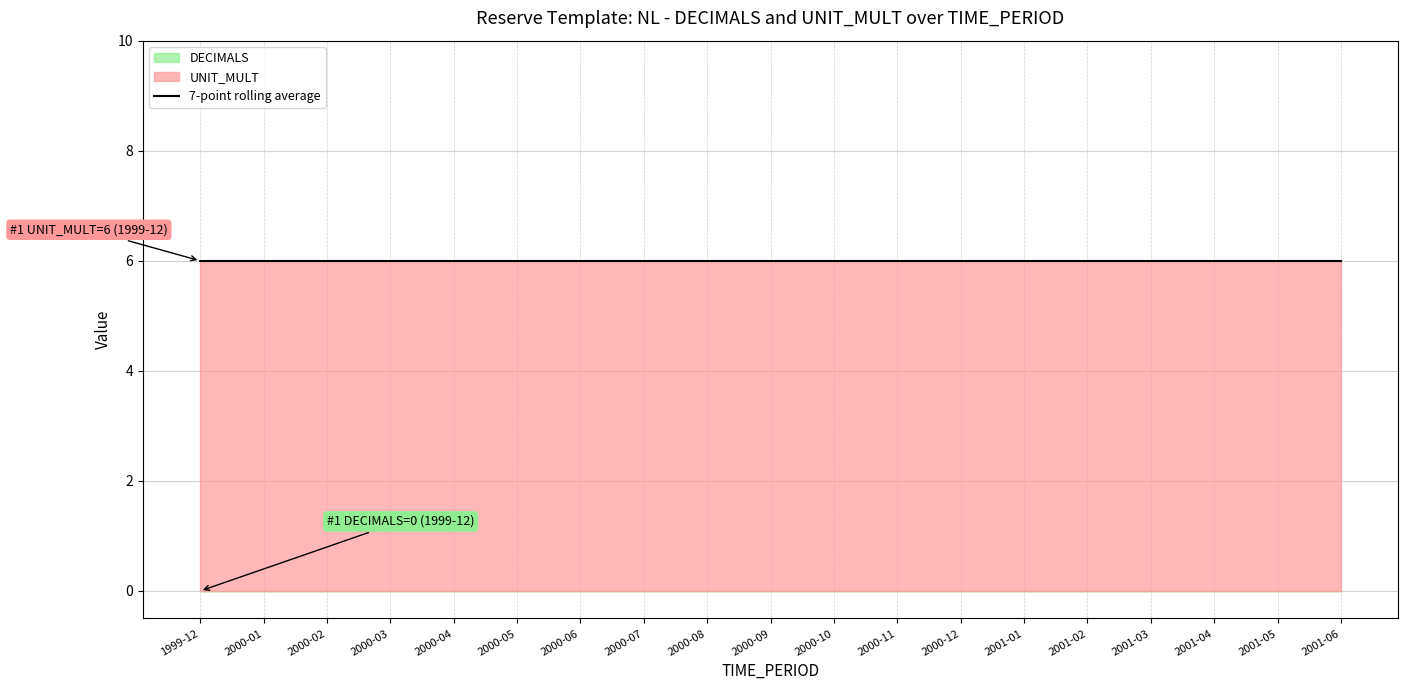

Where is UNIT_MULT nearest to the value 6?

1999-12